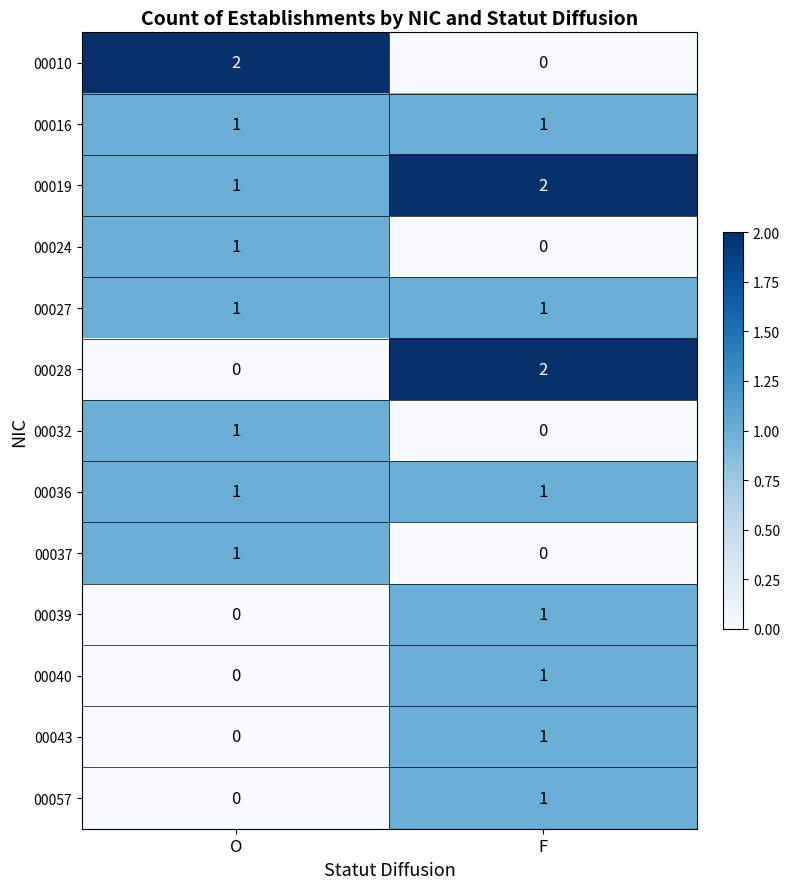

The 00036 series shows 1 at O. True or false?

True